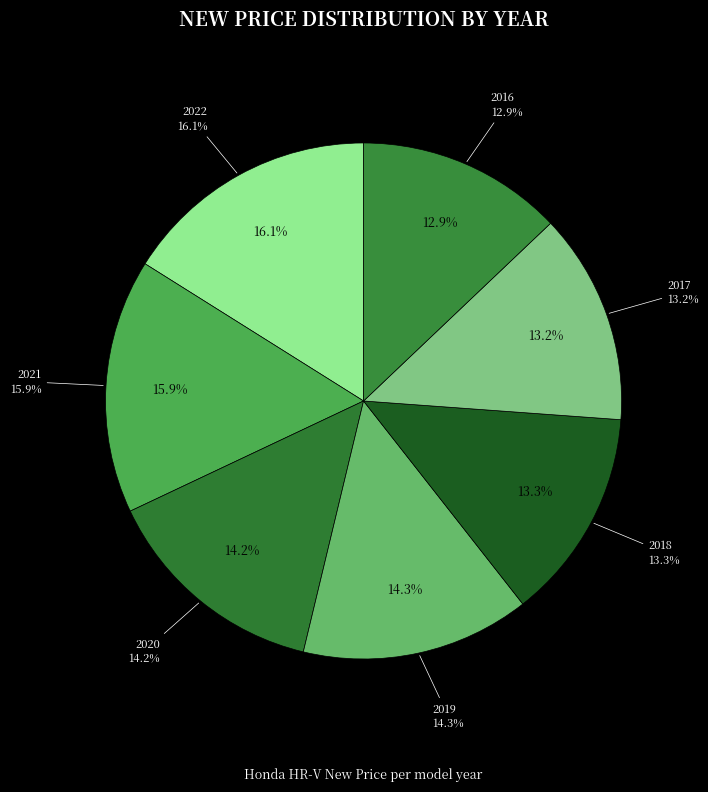

Combined, what portion of the pie is 2017 and 2021?

29.2%